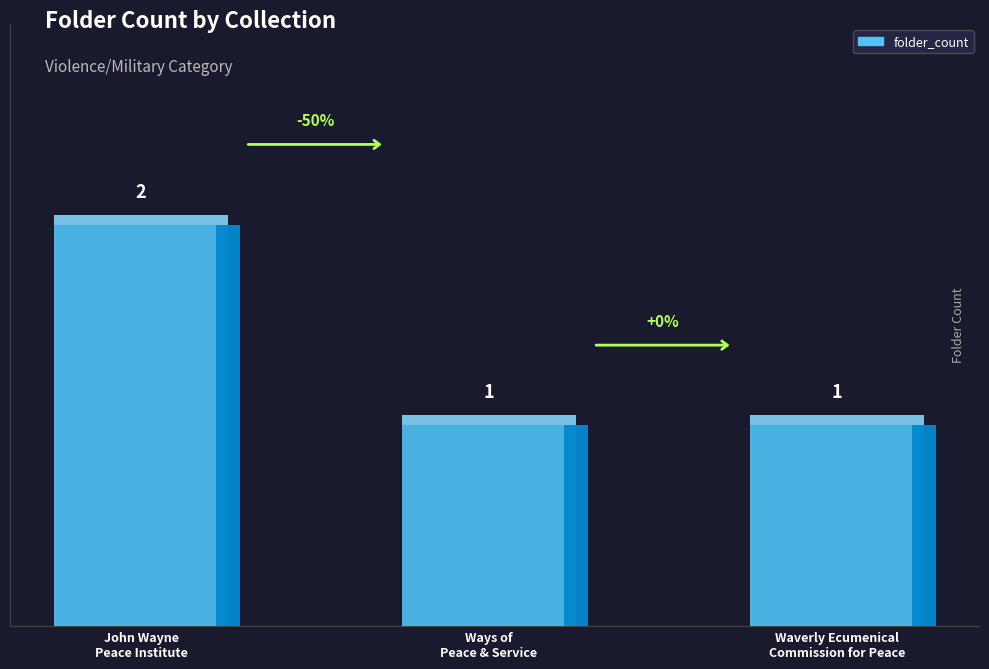

What is the value of the 3rd bar from the left?

1